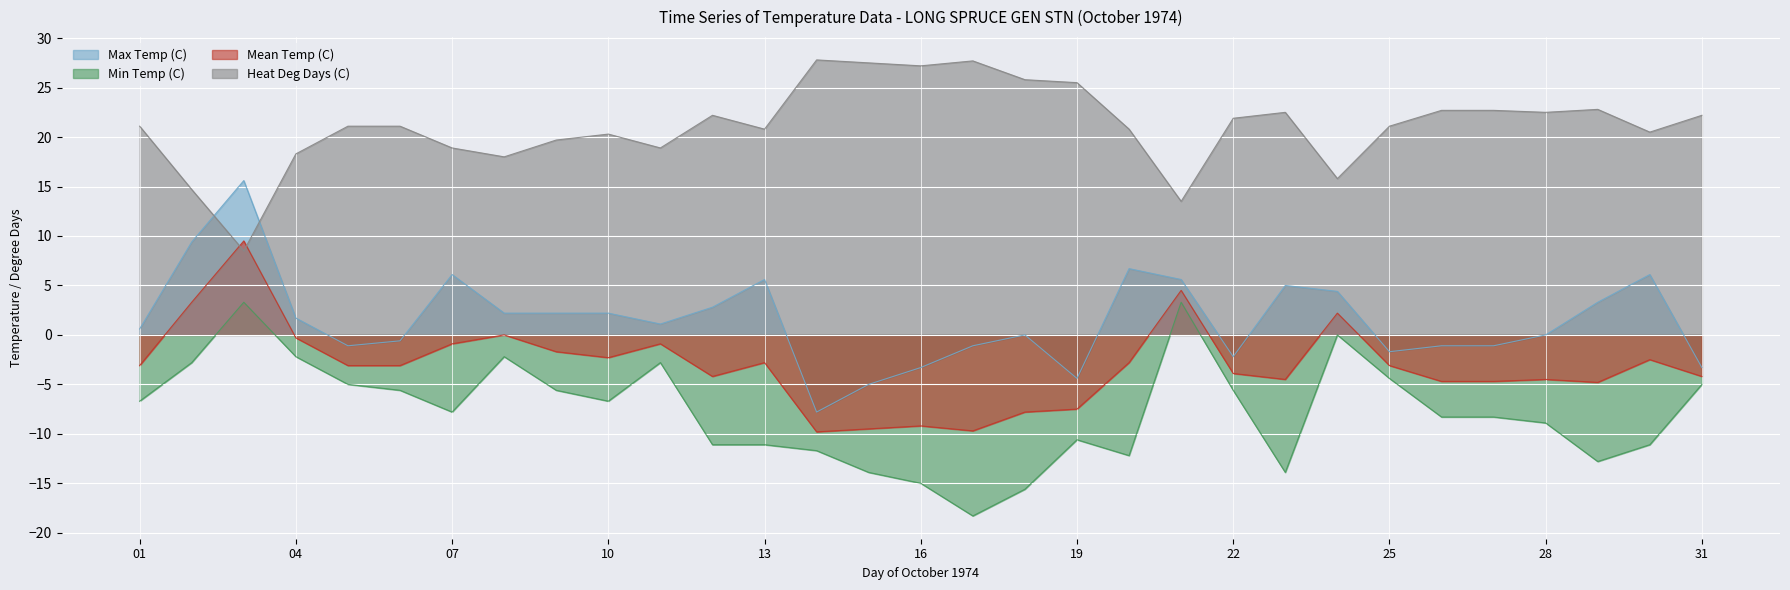

What is the spread (max minus min) of values at 31?

27.2